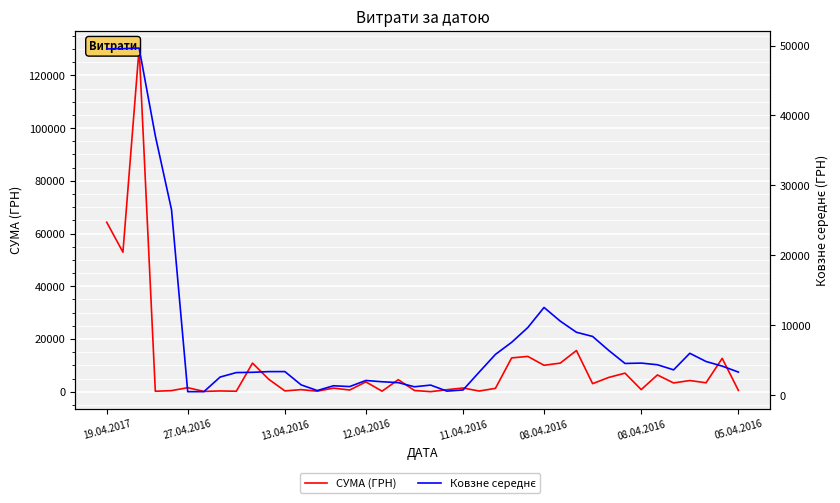

Is the value of СУМА (ГРН) at 36 greater than the value of Ковзне середнє at 17?

Yes